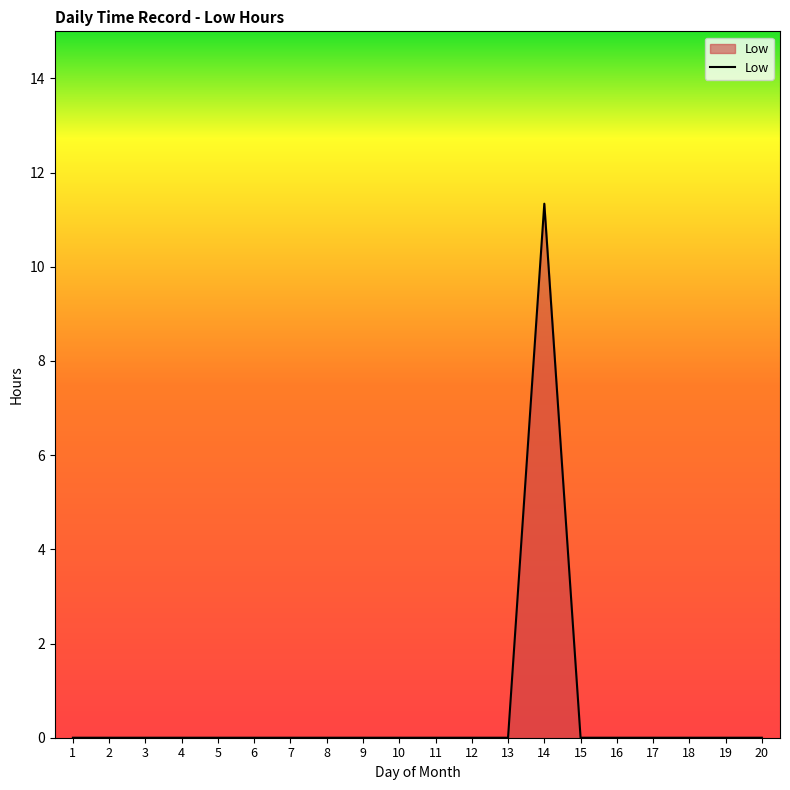

What is the difference between the maximum and minimum values?

11.3